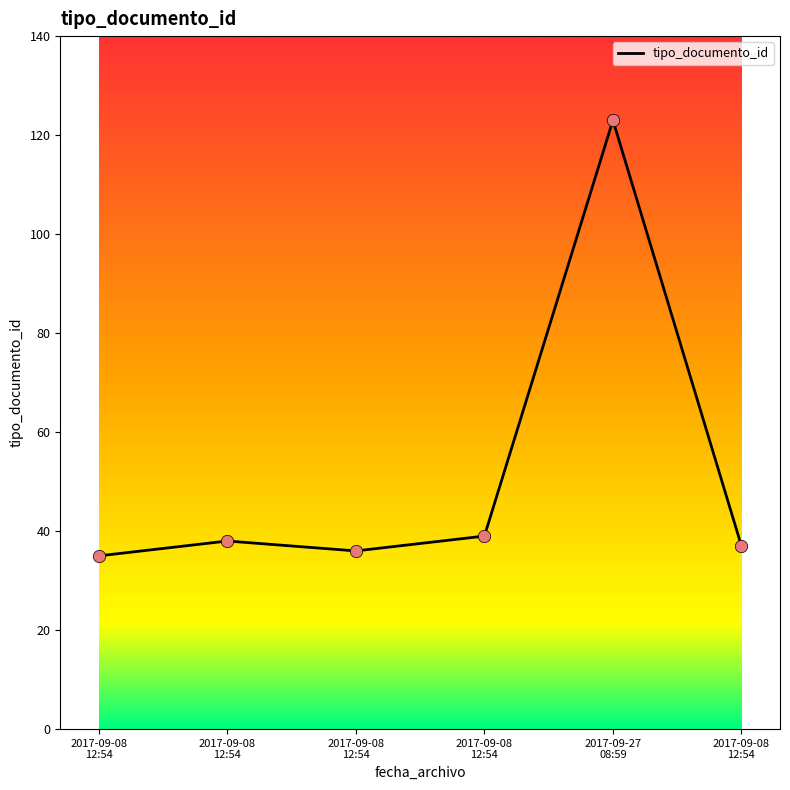

Does the chart have visible grid lines?

No